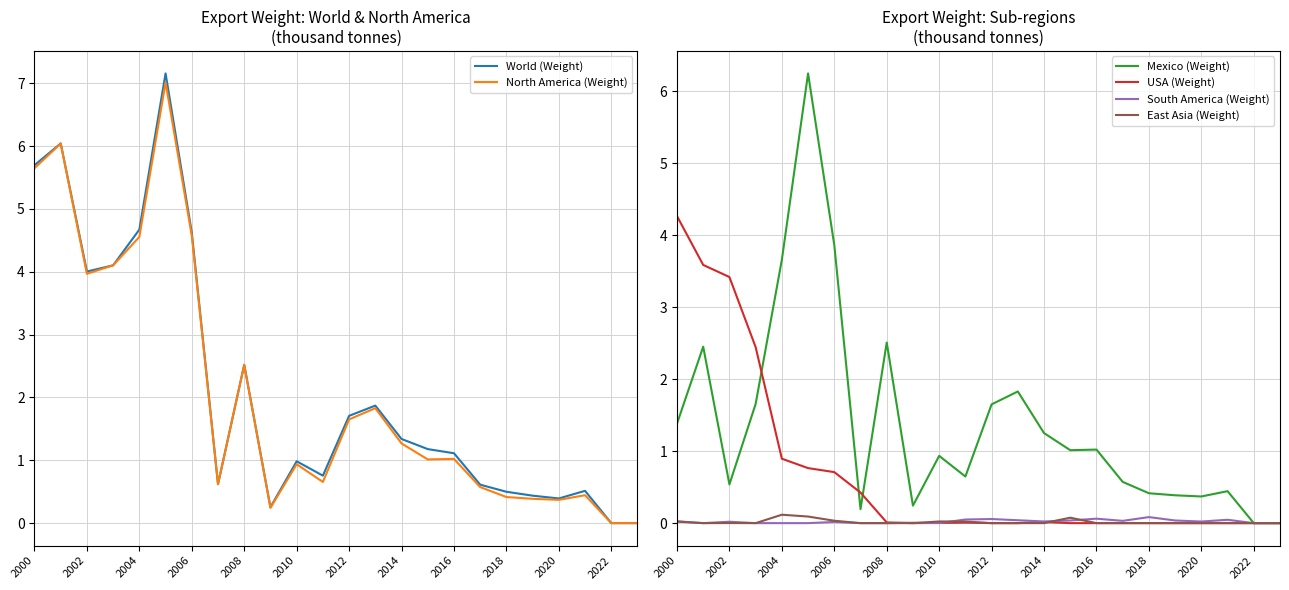

How many interior local peaks does the Mexico (Weight) series have?

7